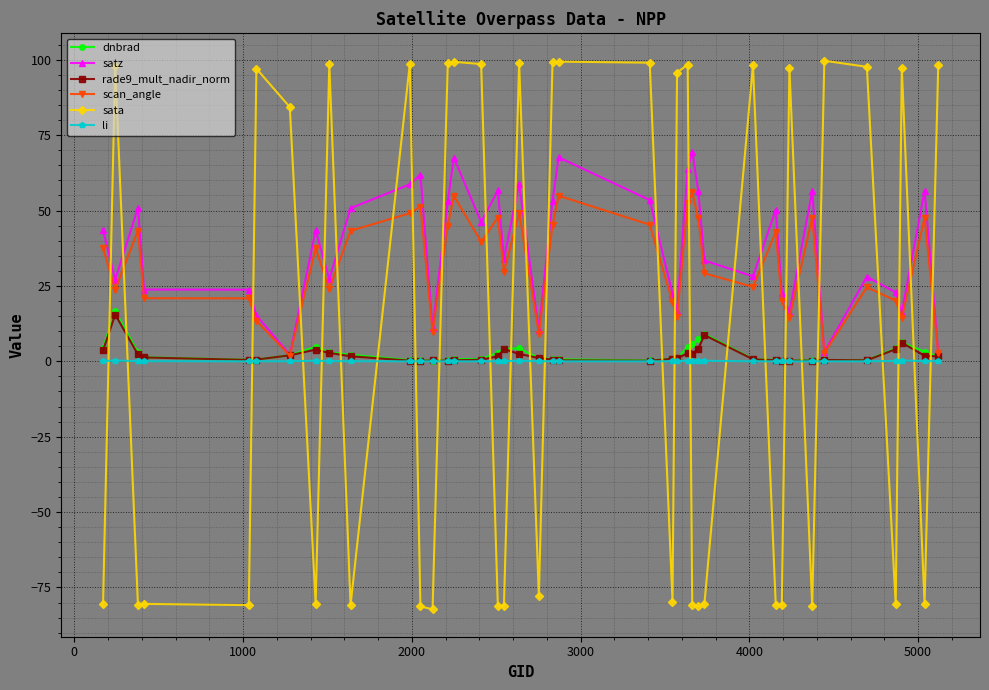

What is the average value of the sata series?

8.5